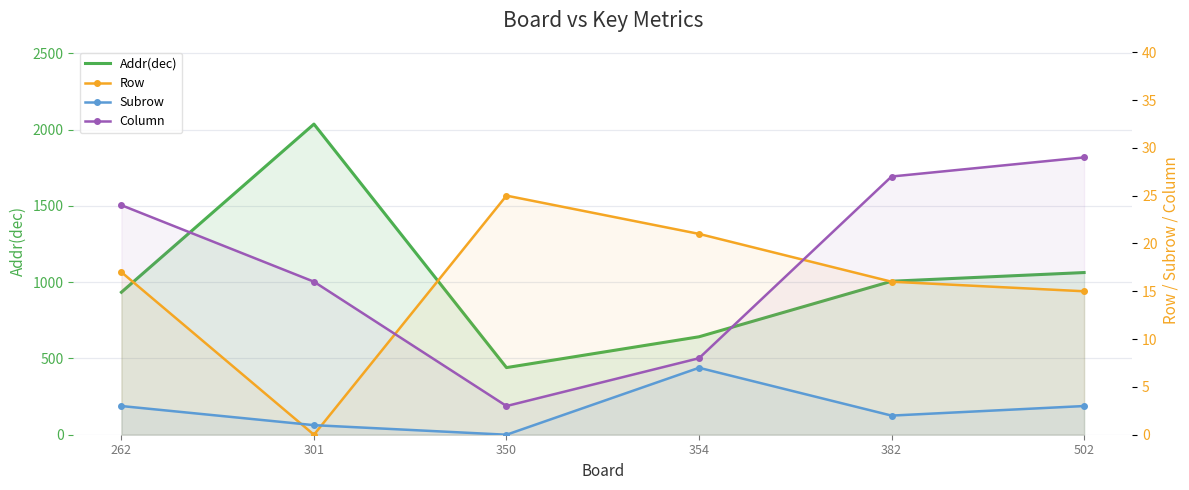

At how many categories does at least one series exceed 59?

6